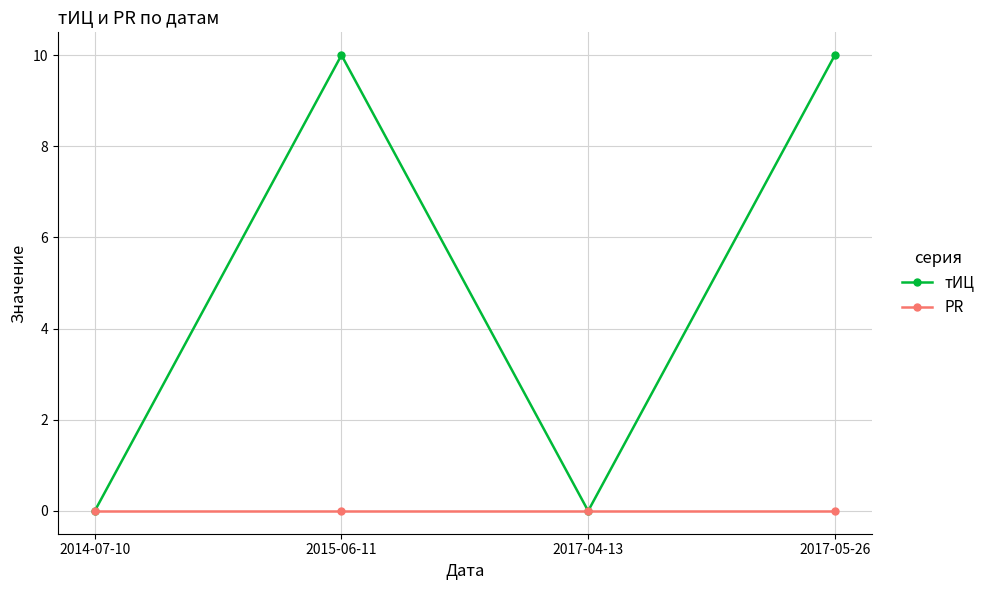

Which series has the widest spread of values?

тИЦ